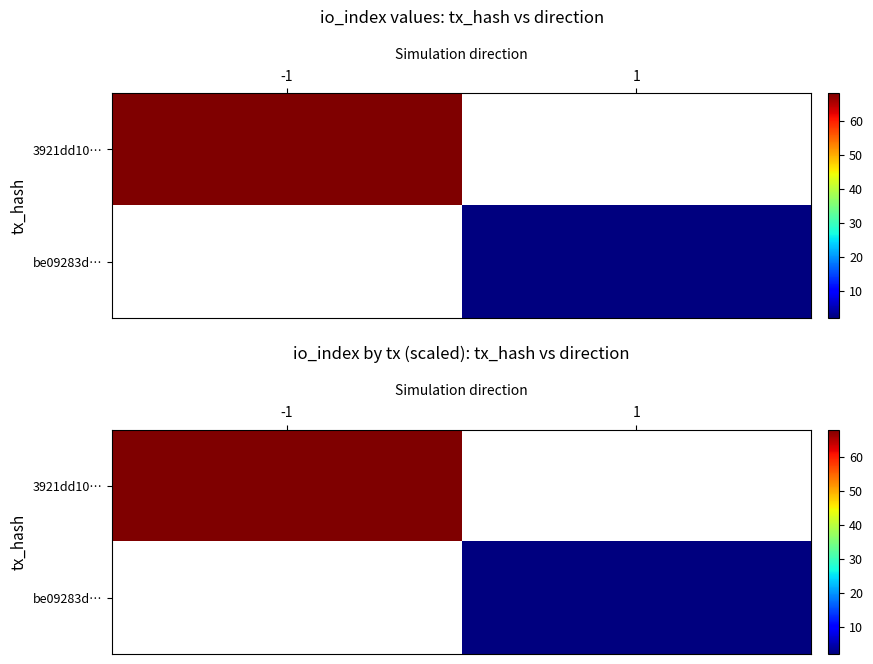

At -1, list the series in order from largest to smallest.

3921dd10…, be09283d…